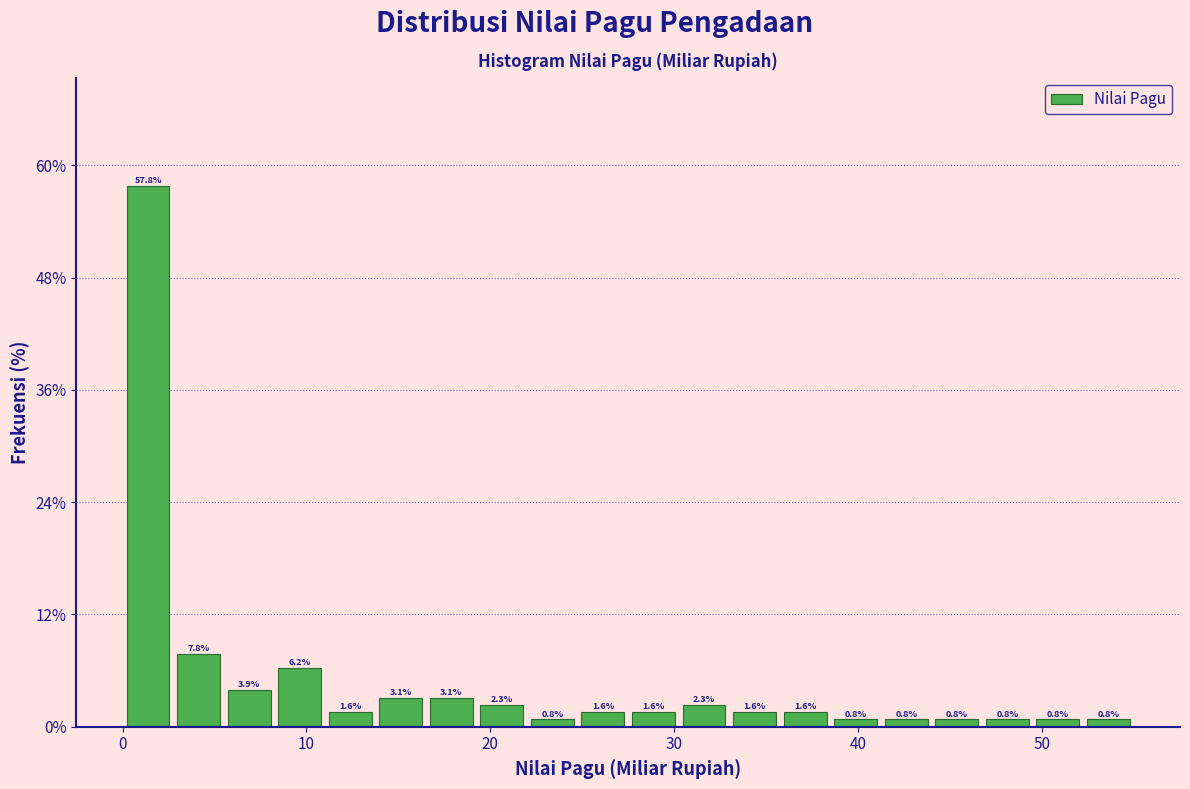

Read against the x-axis, roughly where is the centre of the tallest bar?

1